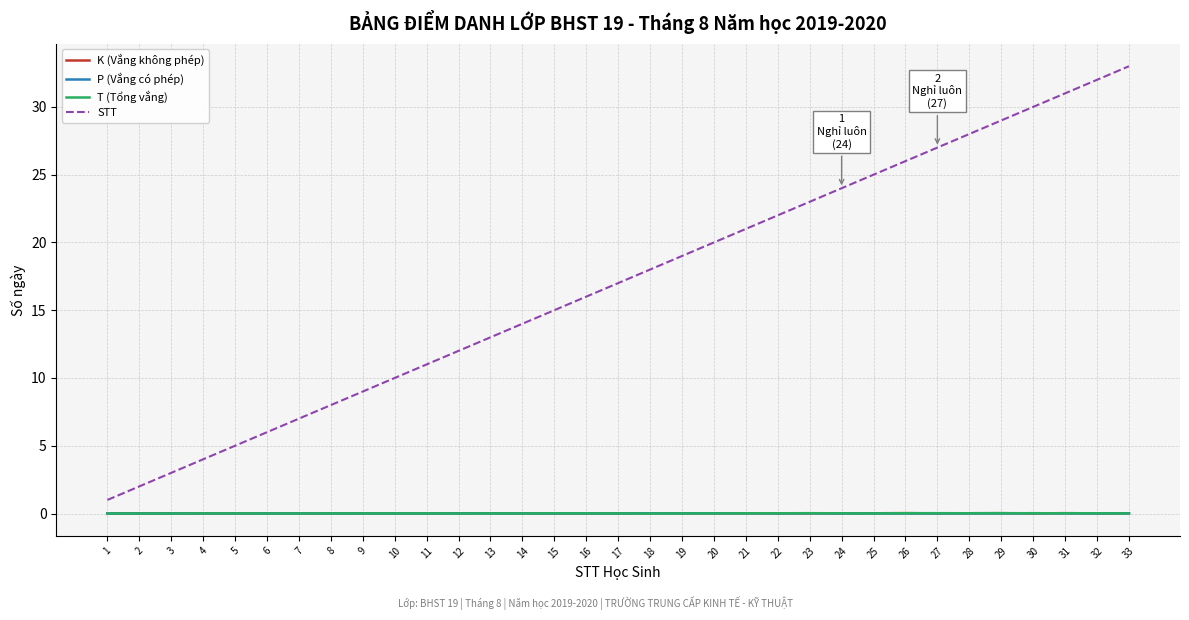

The K (Vắng không phép) series shows 0.0 at 16. True or false?

True